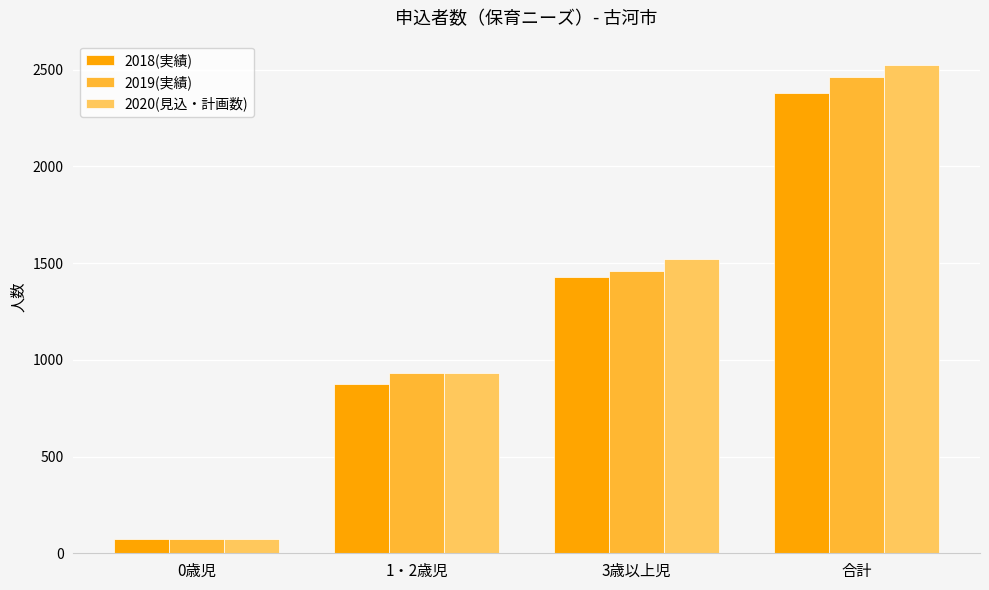

Rank the categories by 2020(見込・計画数) value from highest to lowest.

合計, 3歳以上児, 1・2歳児, 0歳児